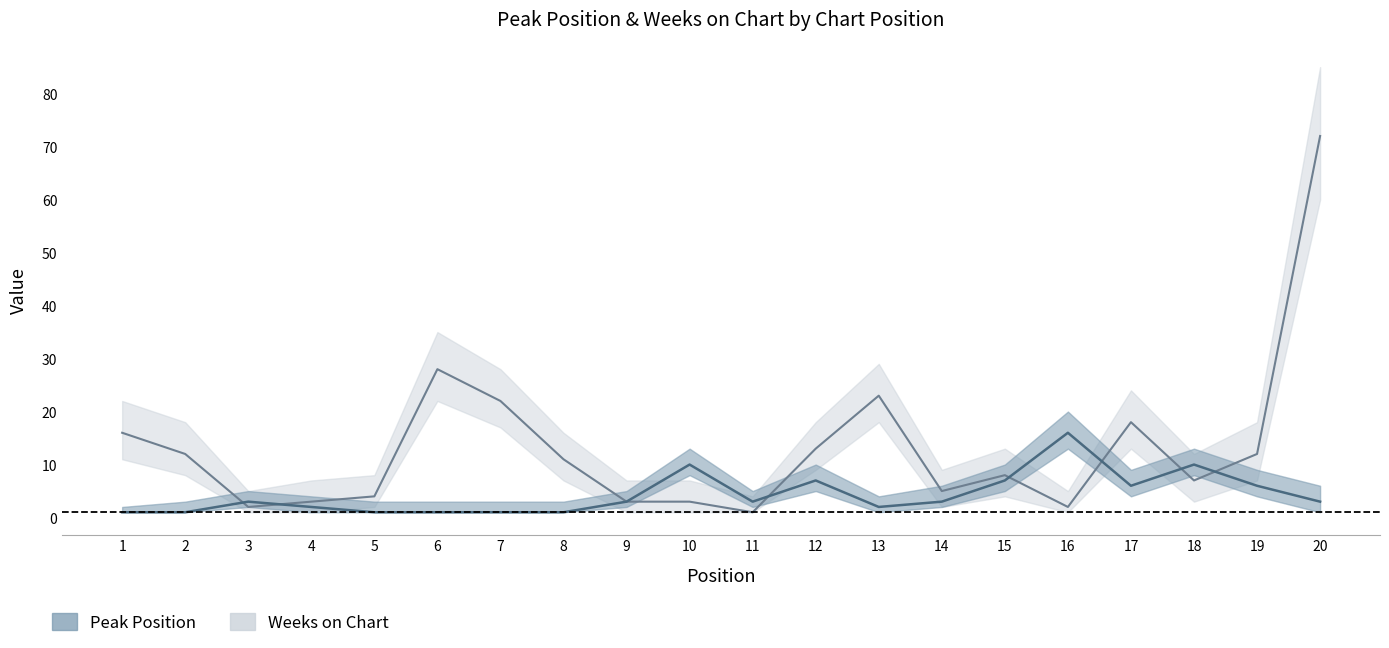

Is this an area chart (filled region under the line)?

No